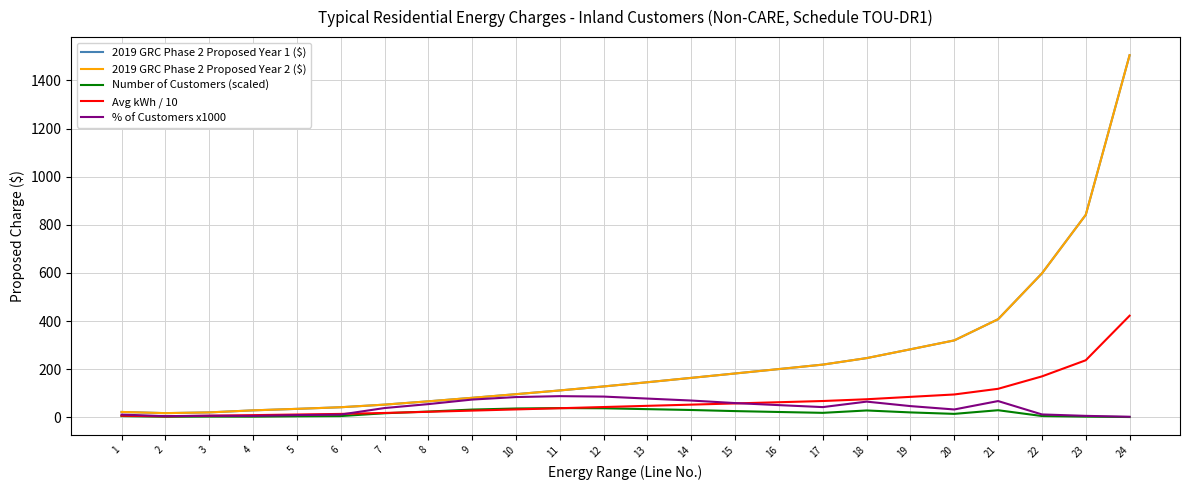

What is the value of the 2019 GRC Phase 2 Proposed Year 1 ($) point at the 13th from the left?

145.6